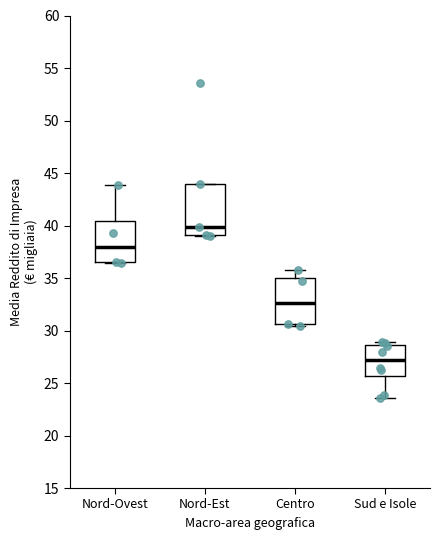

Reading left to right, read every box against the y-axis: the position of its median line, the range the box covers, and the ends of its whiskers. The values are not printed on the chart, so give them approximately, as read against the axis.

Nord-Ovest: median 38.0, box 36.5 to 40.5, whiskers 36.5 to 44.0
Nord-Est: median 40.0, box 39.0 to 44.0, whiskers 39.0 to 44.0
Centro: median 32.5, box 30.5 to 35.0, whiskers 30.5 (just below the box's lower edge) to 36.0
Sud e Isole: median 27.0, box 25.5 to 28.5, whiskers 23.5 to 29.0